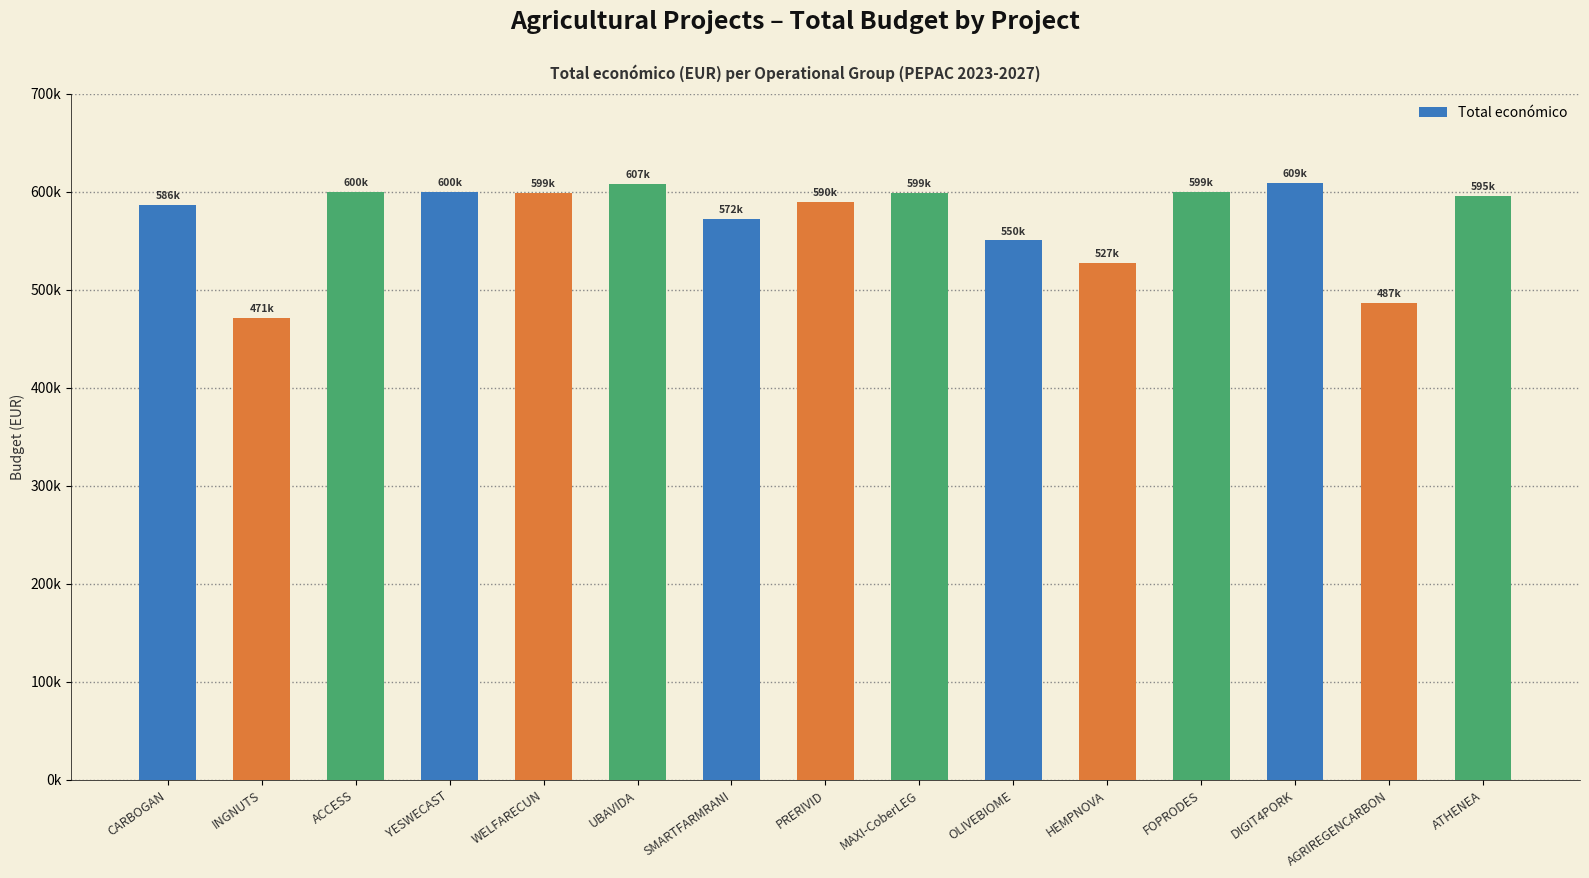

List the labels in order of value, largest first.

DIGIT4PORK, UBAVIDA, YESWECAST, ACCESS, FOPRODES, WELFARECUN, MAXI-CoberLEG, ATHENEA, PRERIVID, CARBOGAN, SMARTFARMRANI, OLIVEBIOME, HEMPNOVA, AGRIREGENCARBON, INGNUTS